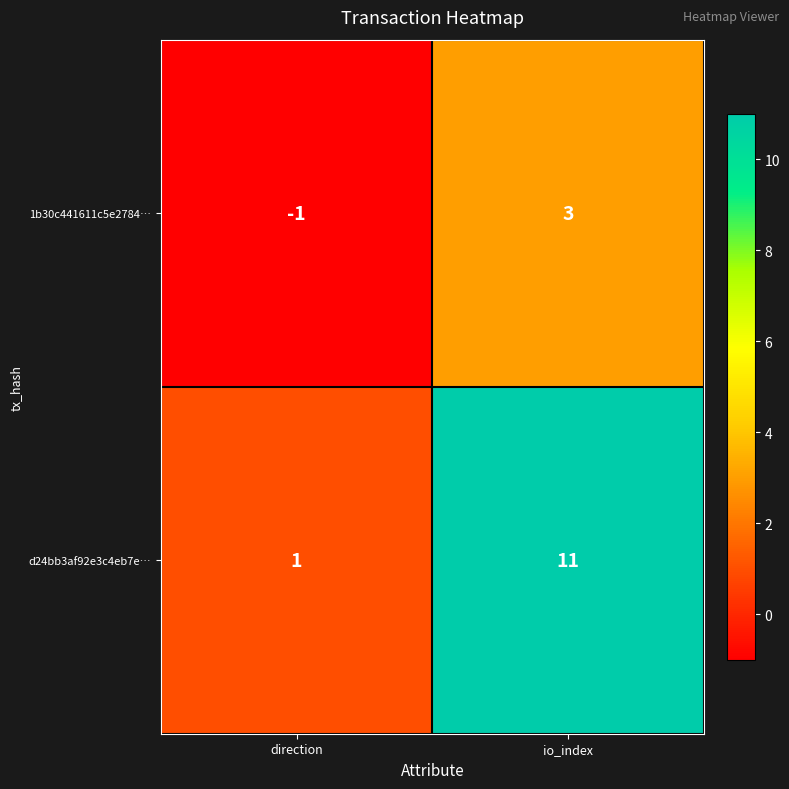

What is the sum of all d24bb3af92e3c4eb7e… values?

12